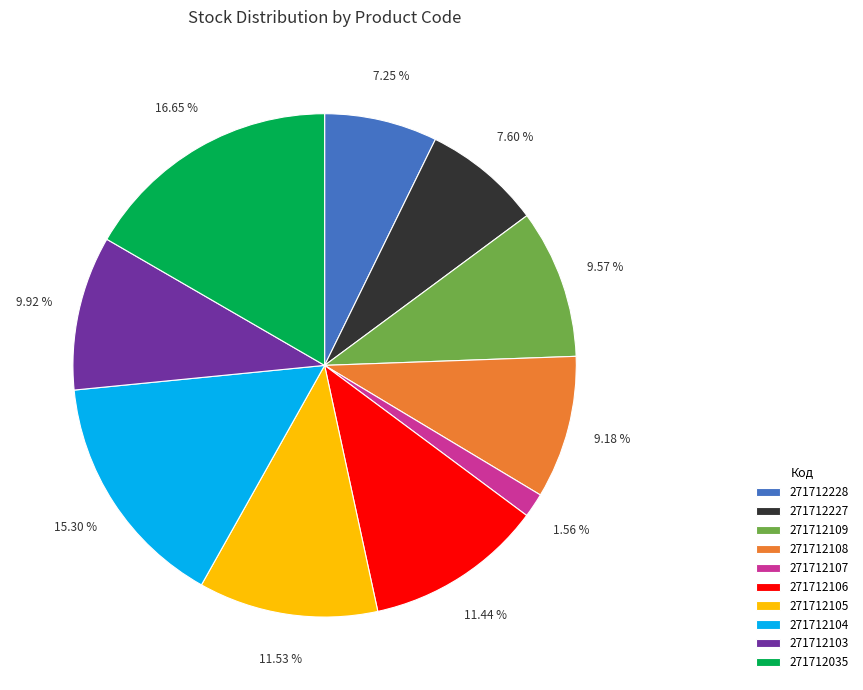

How many segments does this pie chart have?

10